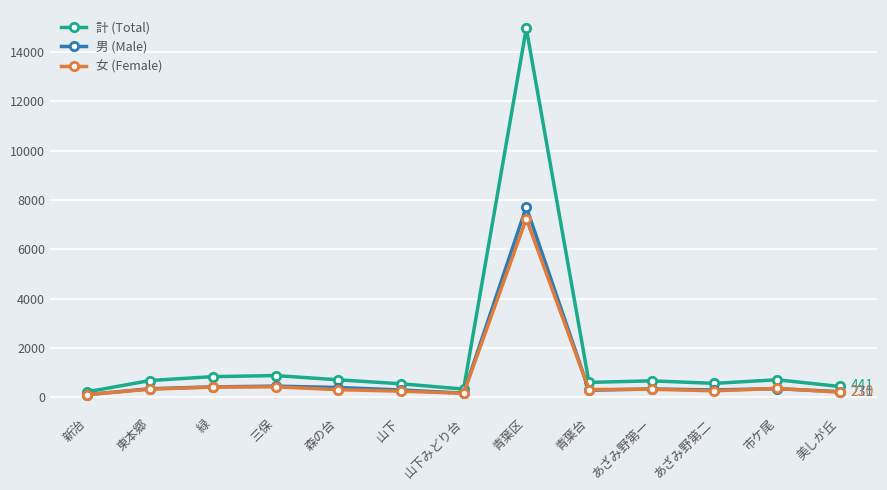

Is this an area chart (filled region under the line)?

No